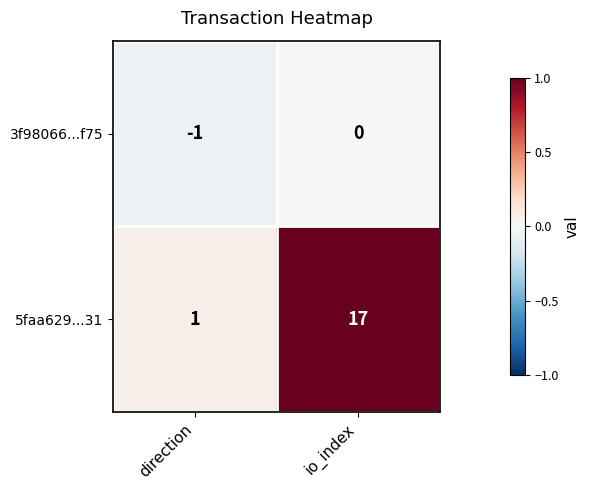

The 3f98066...f75 series shows 0 at io_index. True or false?

True